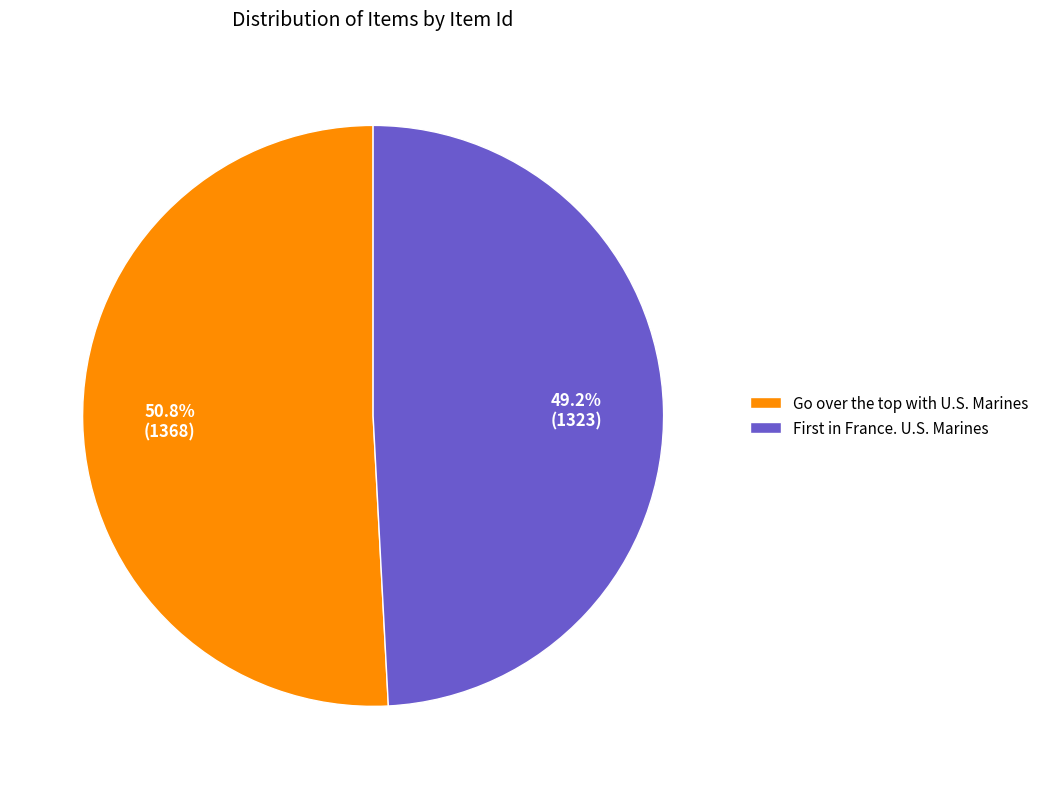

What is the largest slice in the pie chart?

Go over the top with U.S. Marines